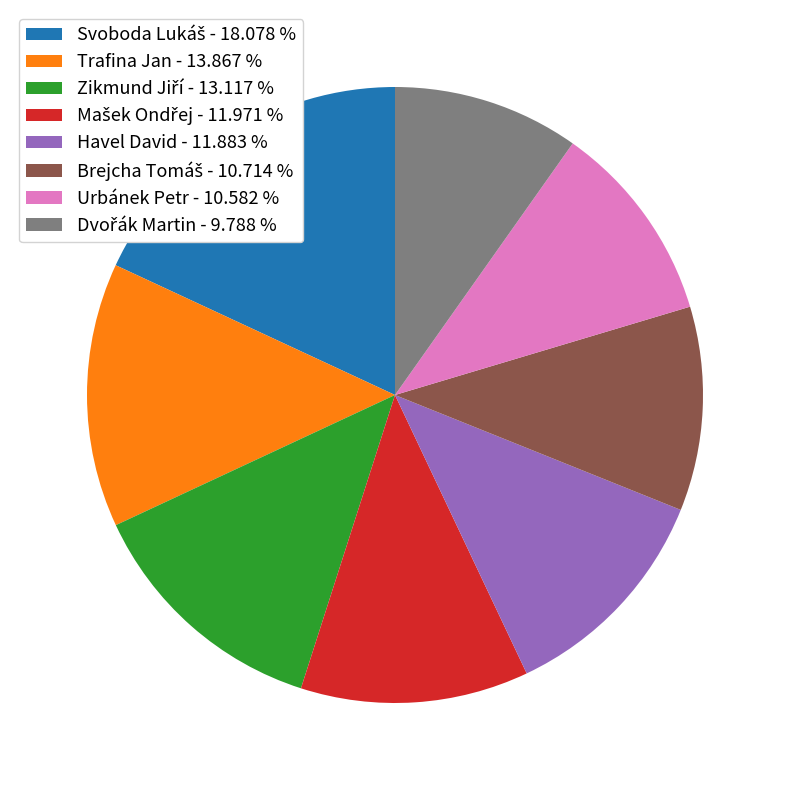

Is there any slice that represents more than half of the pie?

No